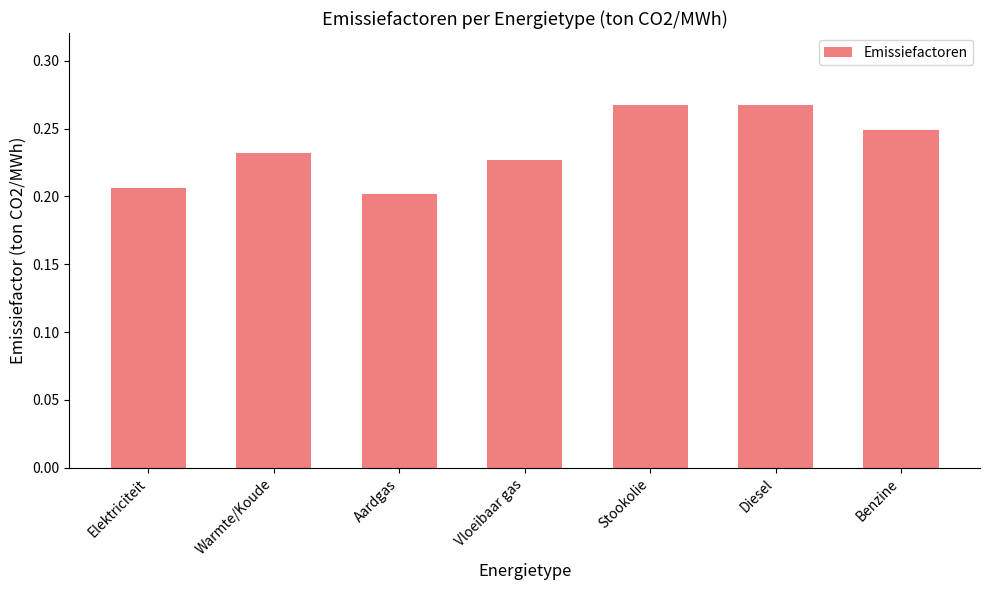

Is it true that the value at Diesel is 0.1?

False